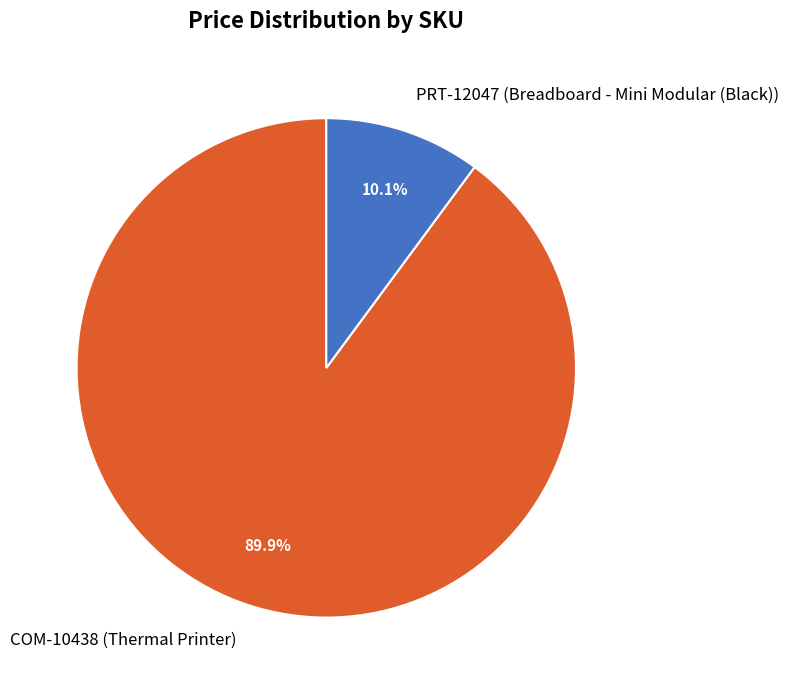

Approximately how many times larger is the value at COM-10438 (Thermal Printer) compared to PRT-12047 (Breadboard - Mini Modular (Black))?

8.9